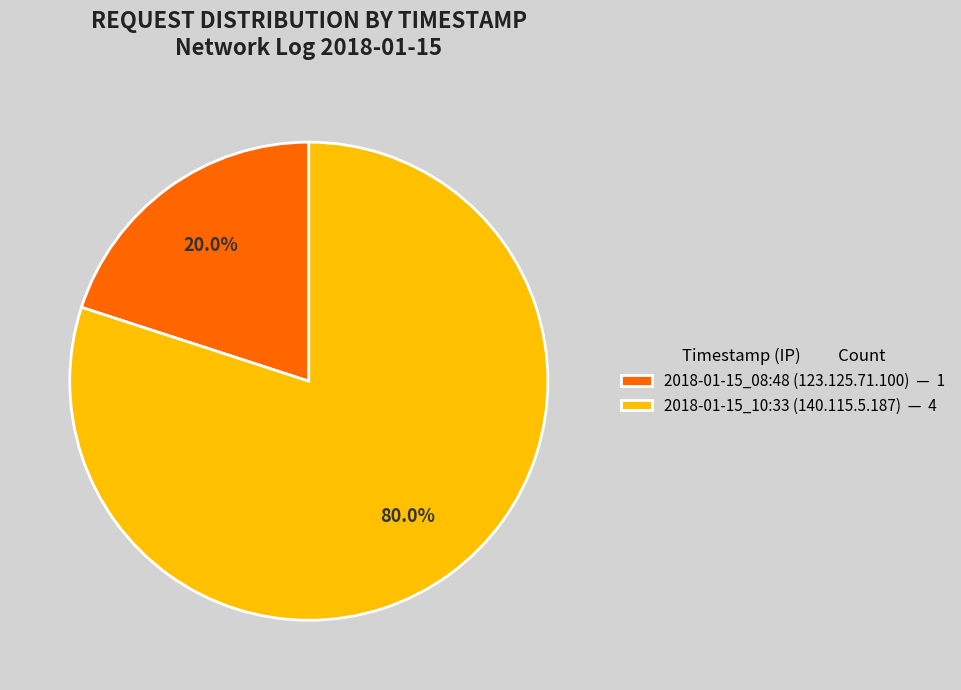

Combined, what portion of the pie is 2018-01-15_08:48 (123.125.71.100) and 2018-01-15_10:33 (140.115.5.187)?

100.0%